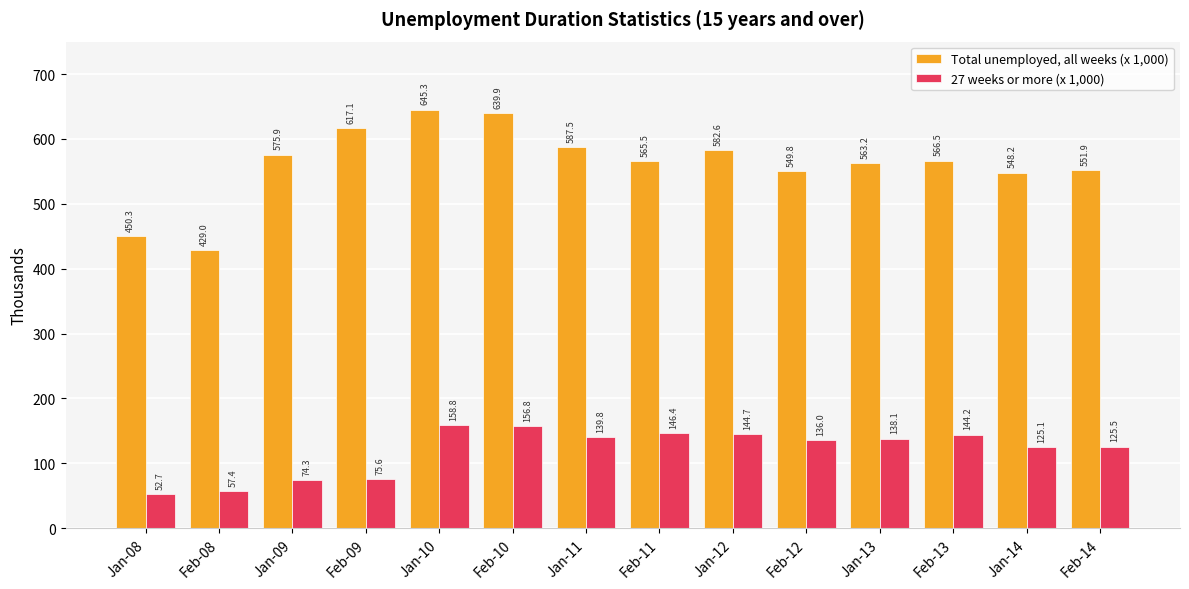

How many series are shown in this chart?

2